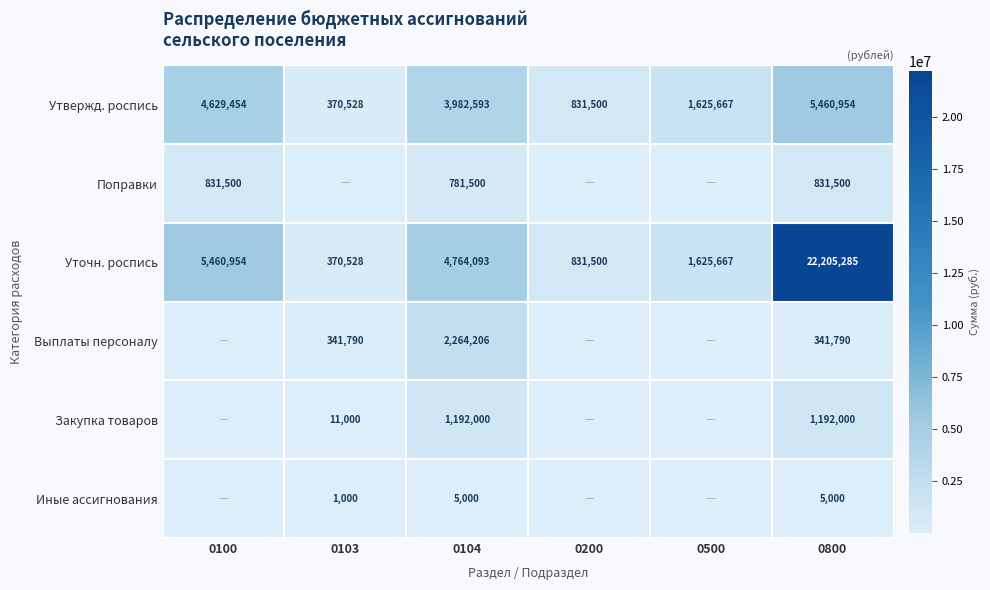

Which category has the lowest value in the Утвержд. роспись series?

0103